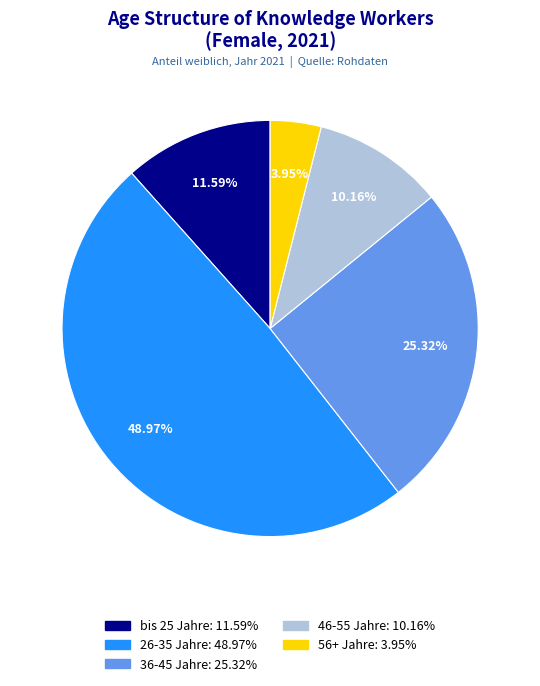

To the nearest percent, what portion does 56+ Jahre represent?

4%